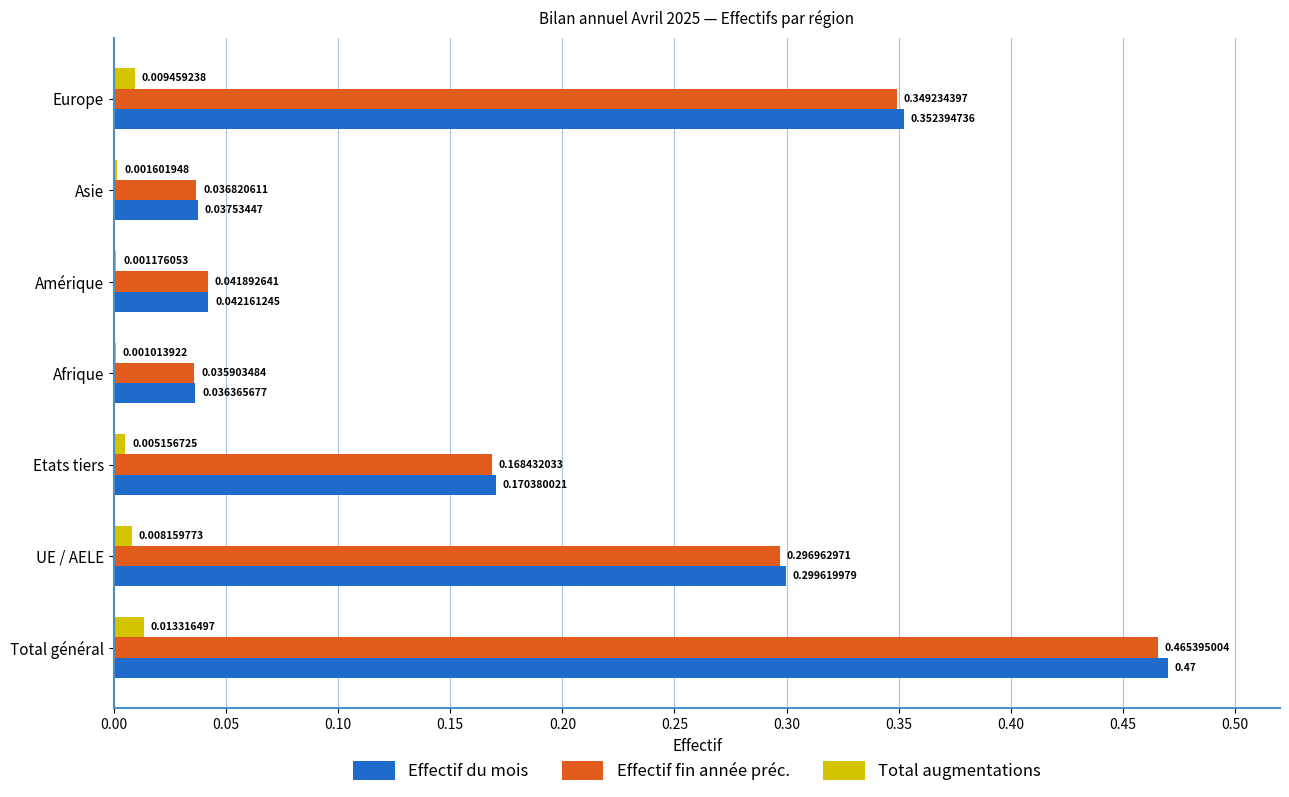

Between Total général and Amérique, which series saw the biggest shift?

Effectif du mois